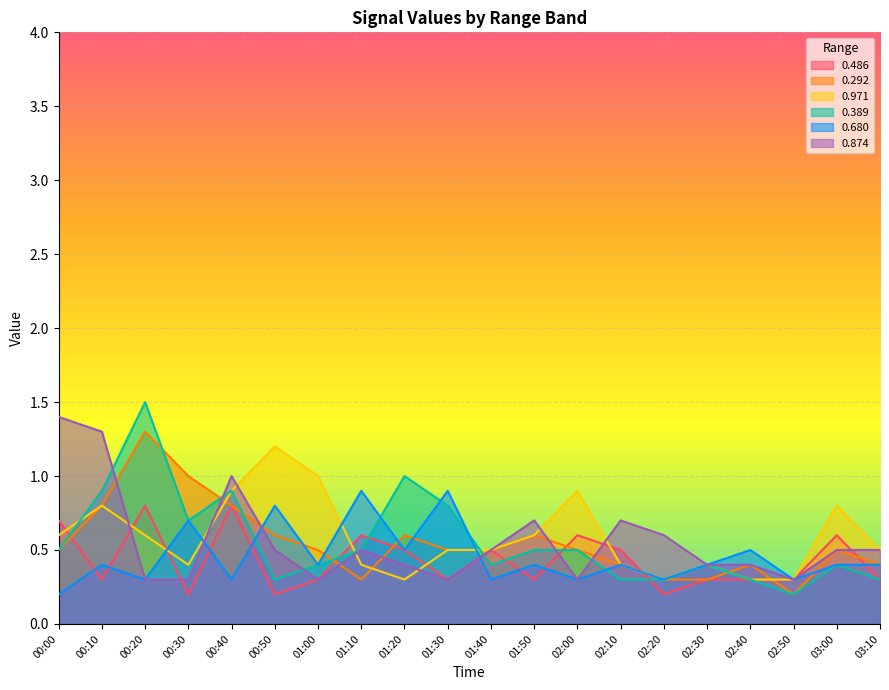

At which category does 0.292 reach its first local valley?

01:10